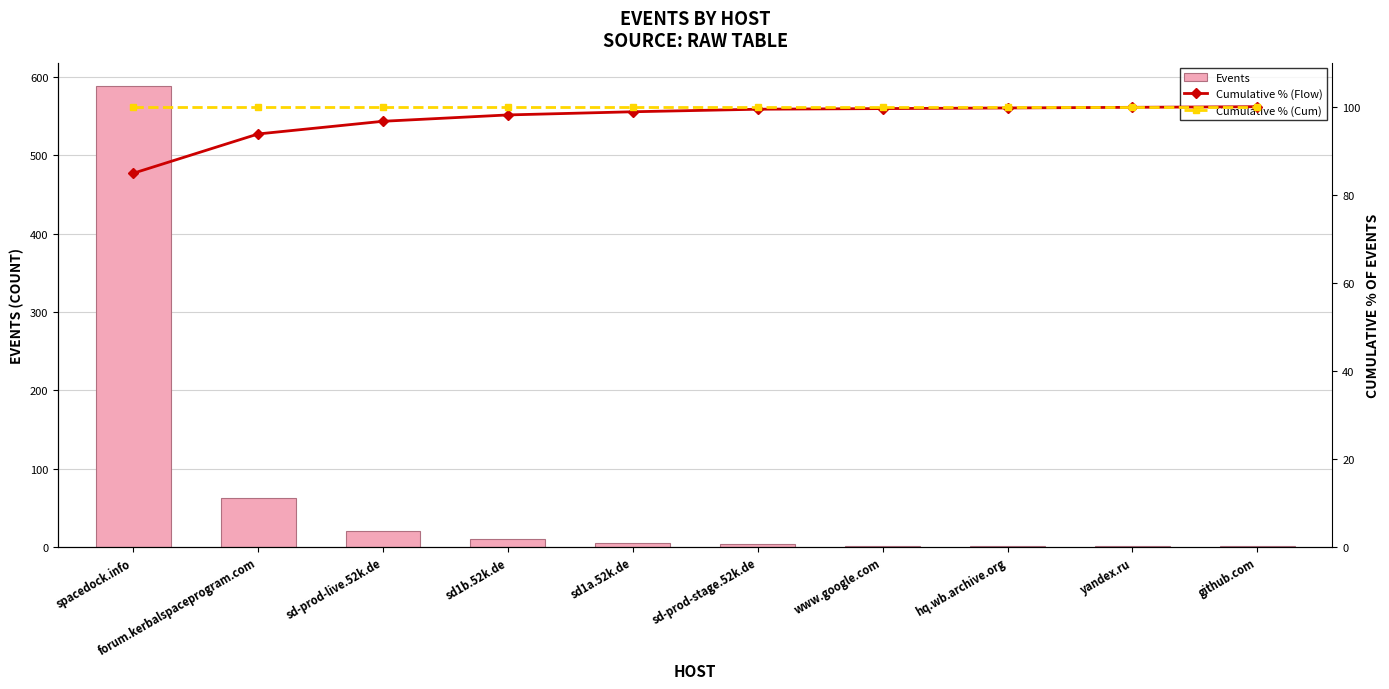

Reading left to right, list all the values displayed in this chart.

Events: spacedock.info=589.0	forum.kerbalspaceprogram.com=62.0	sd-prod-live.52k.de=20.0	sd1b.52k.de=10.0	sd1a.52k.de=5.0	sd-prod-stage.52k.de=4.0	www.google.com=1.0	hq.wb.archive.org=1.0	yandex.ru=1.0	github.com=1.0
Cumulative % (Flow): spacedock.info=84.9	forum.kerbalspaceprogram.com=93.8	sd-prod-live.52k.de=96.7	sd1b.52k.de=98.1	sd1a.52k.de=98.8	sd-prod-stage.52k.de=99.4	www.google.com=99.6	hq.wb.archive.org=99.7	yandex.ru=99.9	github.com=100.0
Cumulative % (Cum): spacedock.info=100.0	forum.kerbalspaceprogram.com=100.0	sd-prod-live.52k.de=100.0	sd1b.52k.de=100.0	sd1a.52k.de=100.0	sd-prod-stage.52k.de=100.0	www.google.com=100.0	hq.wb.archive.org=100.0	yandex.ru=100.0	github.com=100.0